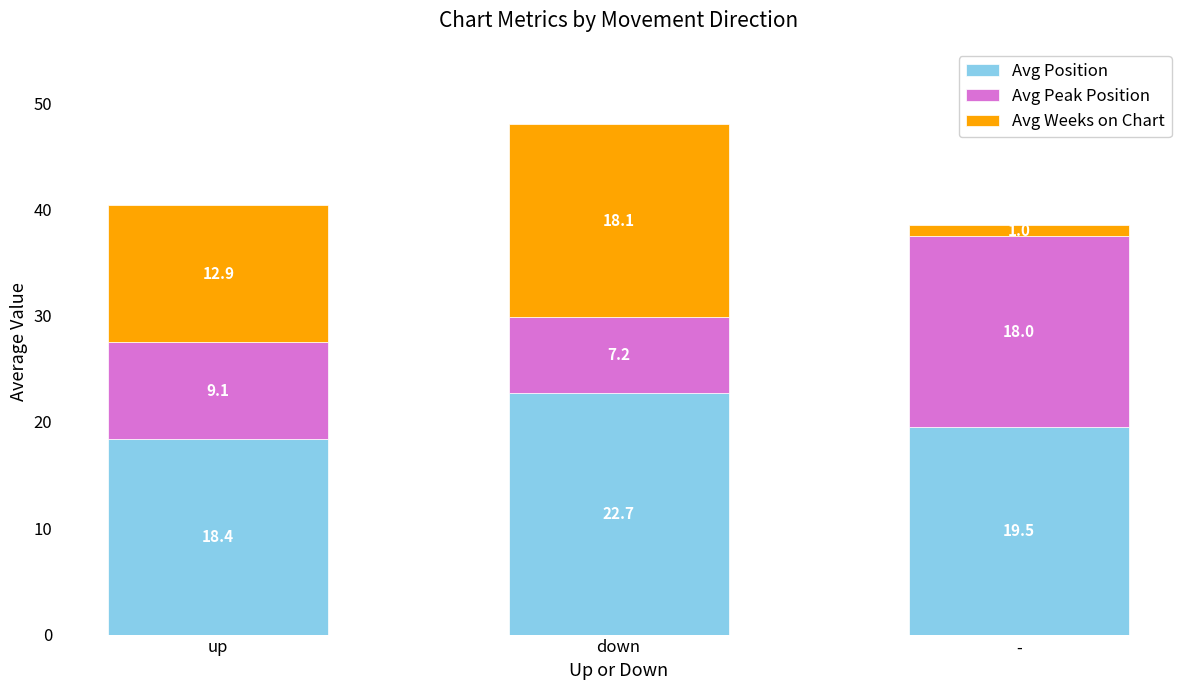

How many categories are shown in the chart?

3